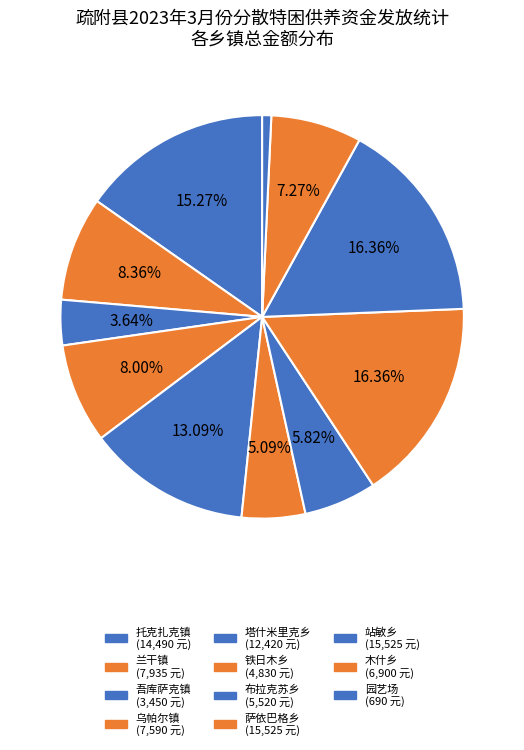

Approximately how many times larger is the value at 兰干镇 compared to 乌帕尔镇?

1.0